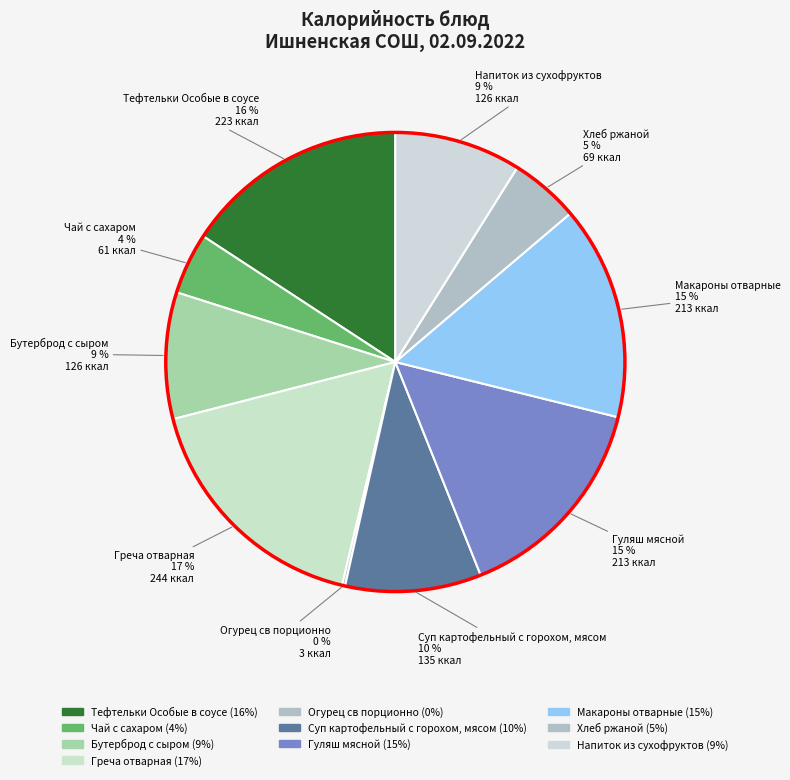

Is it true that Бутерброд с сыром is 20% of the pie?

False